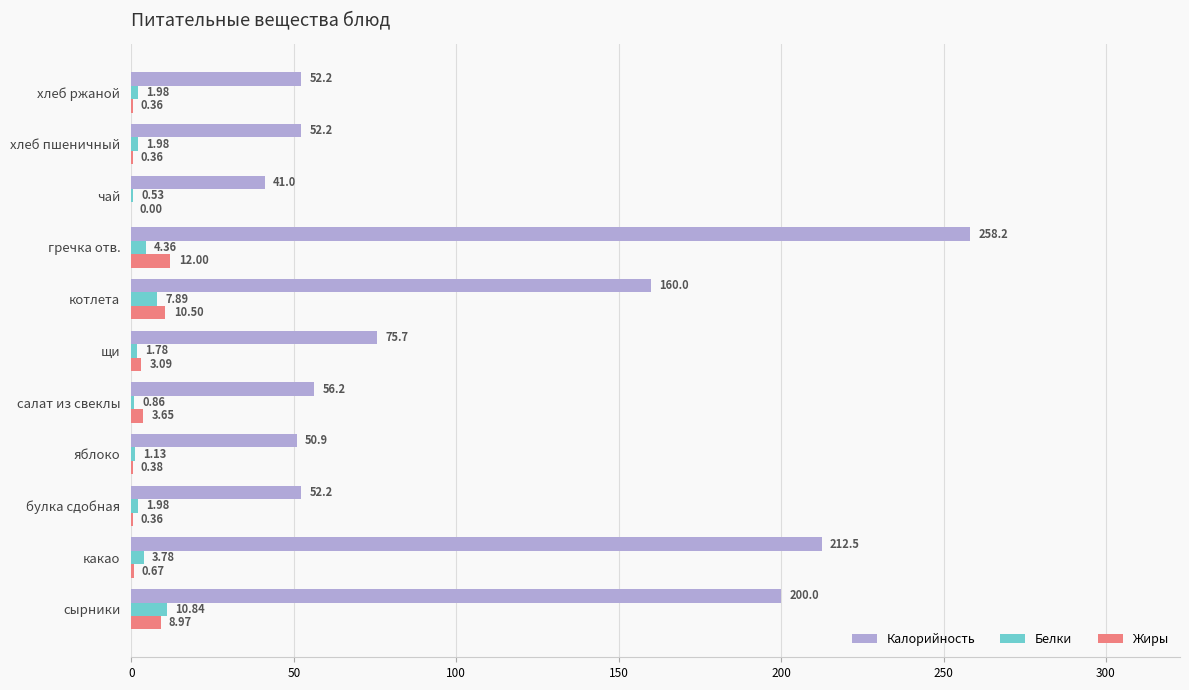

At which category is the sum across all series the highest?

гречка отв.